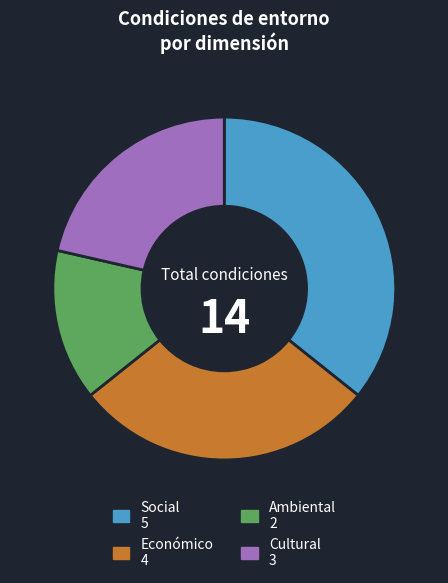

Count the number of slices in the pie.

4